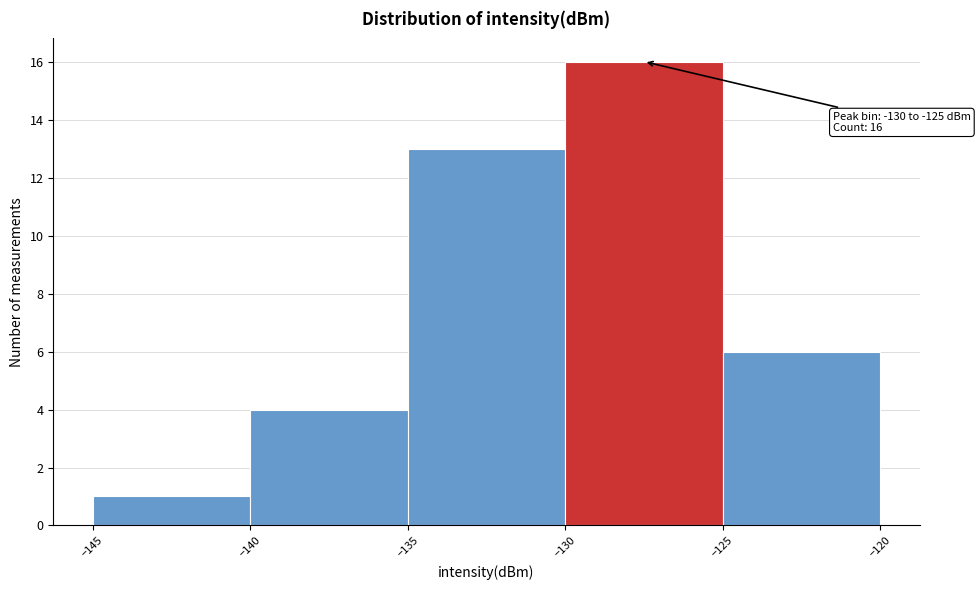

Over which range of the x-axis is the bar tallest?

-130 to -125